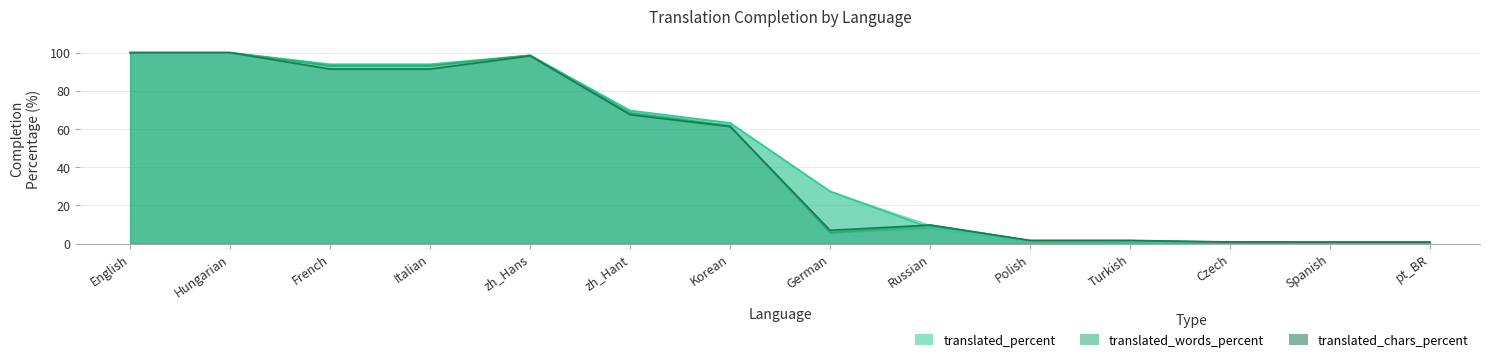

Rank the series at zh_Hant from lowest to highest value.

translated_chars_percent, translated_words_percent, translated_percent